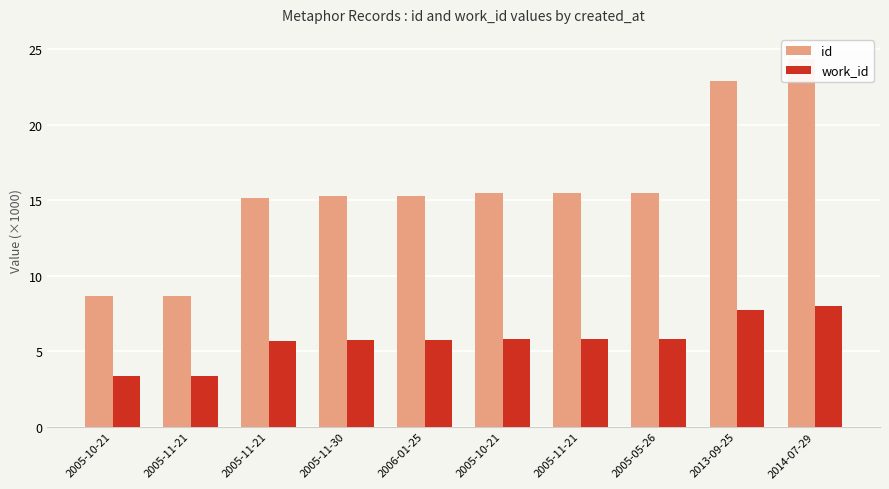

Read the work_id value at 2005-11-21.

5.7